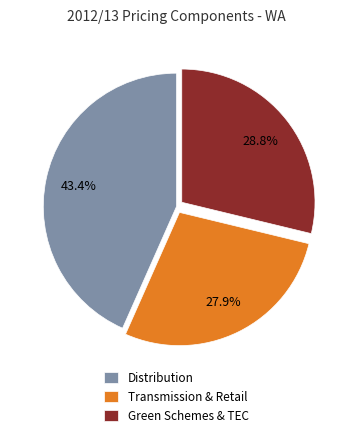

How many segments does this pie chart have?

3